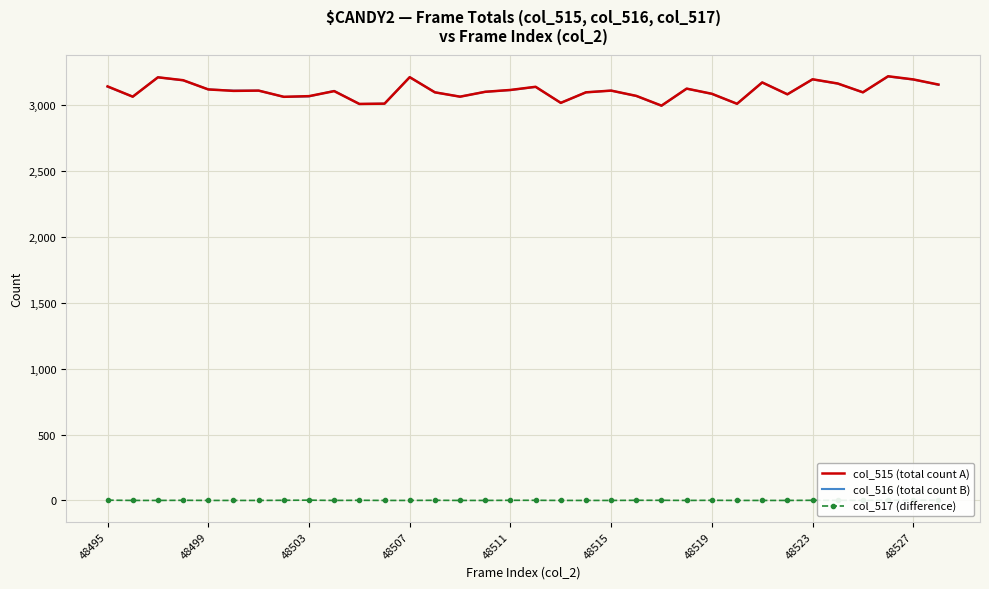

What is the lowest value of the col_515 (total count A) series?

2997